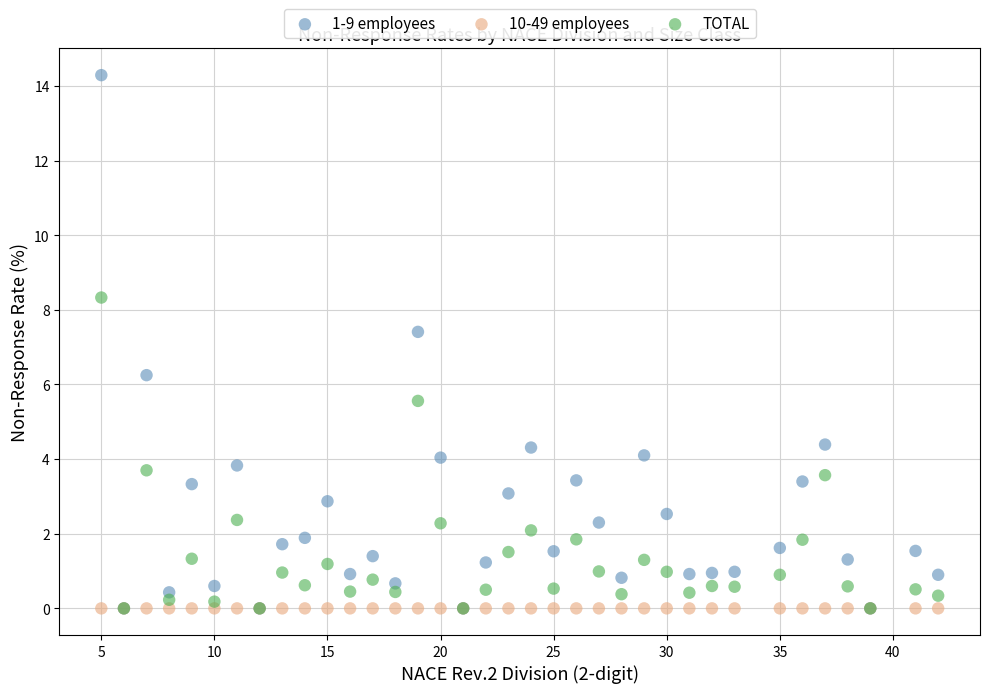

Across all series, what Y value is closest to 7?

7.4